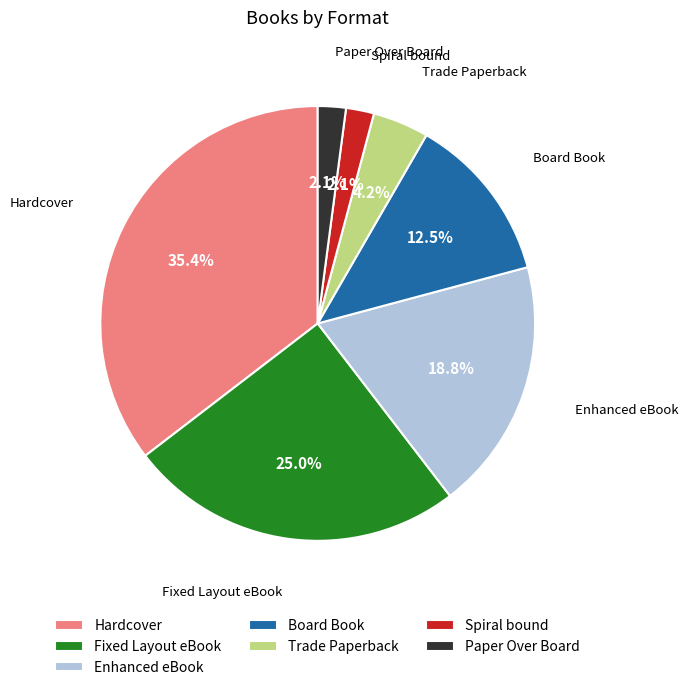

Is the sum of Hardcover and Board Book greater than half?

No